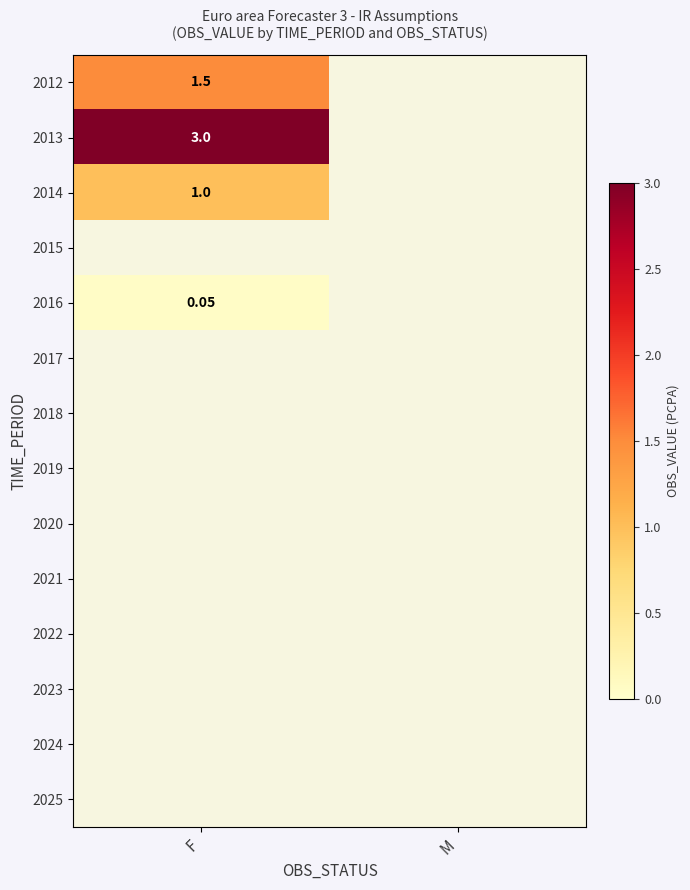

Which label corresponds to the smallest value in the chart?

M